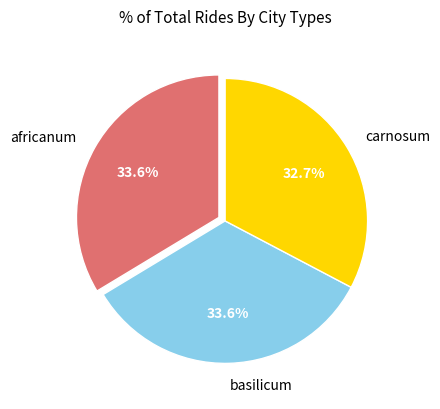

Between carnosum and basilicum, which is larger?

basilicum